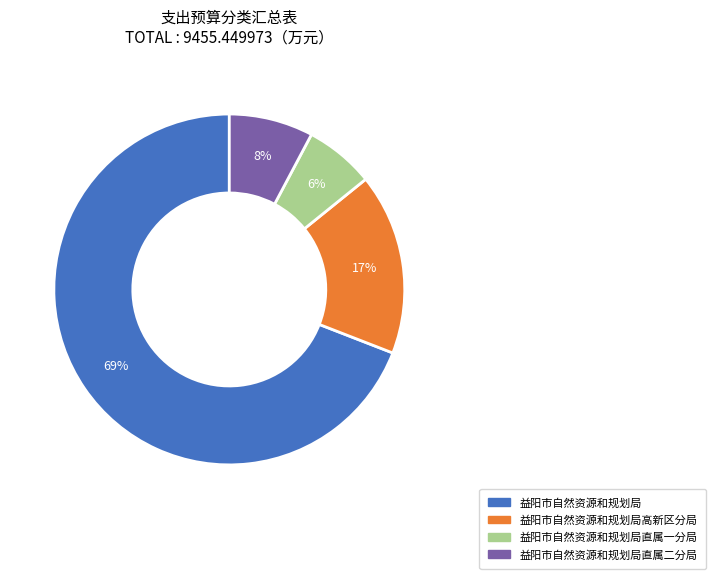

Does any single category account for the majority?

Yes